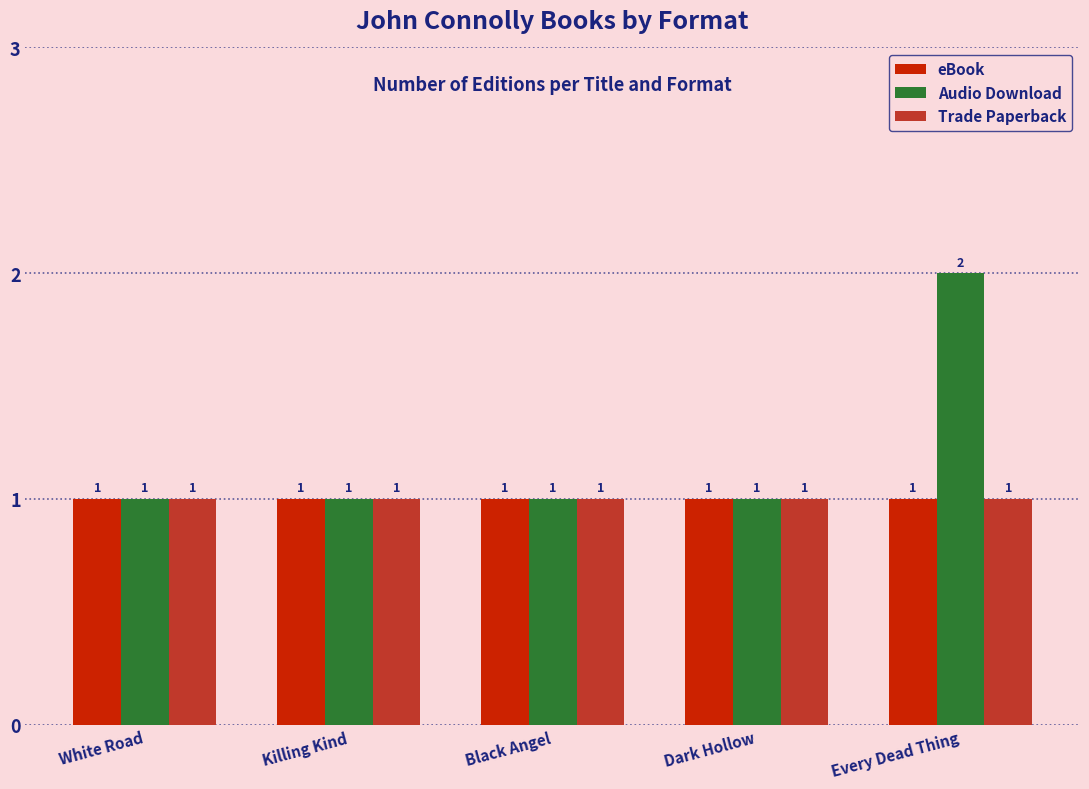

Is it true that Trade Paperback equals 1 at White Road?

True